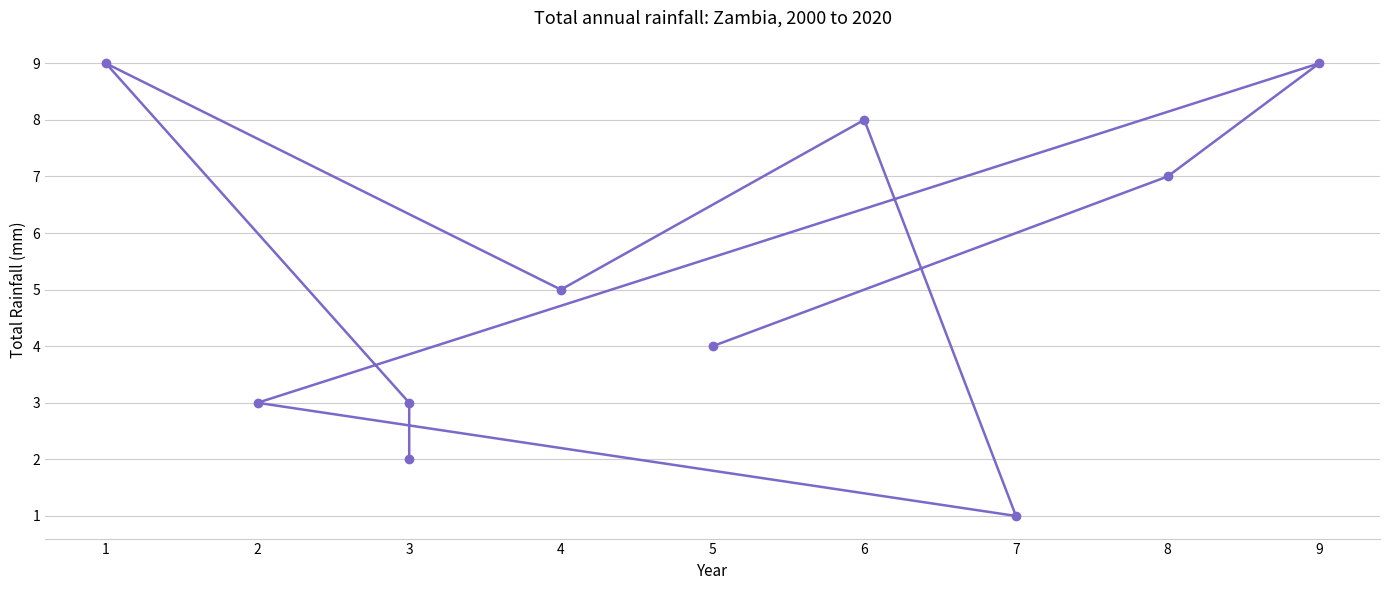

True or false: there are more than 0 points higher than both neighbors.

True